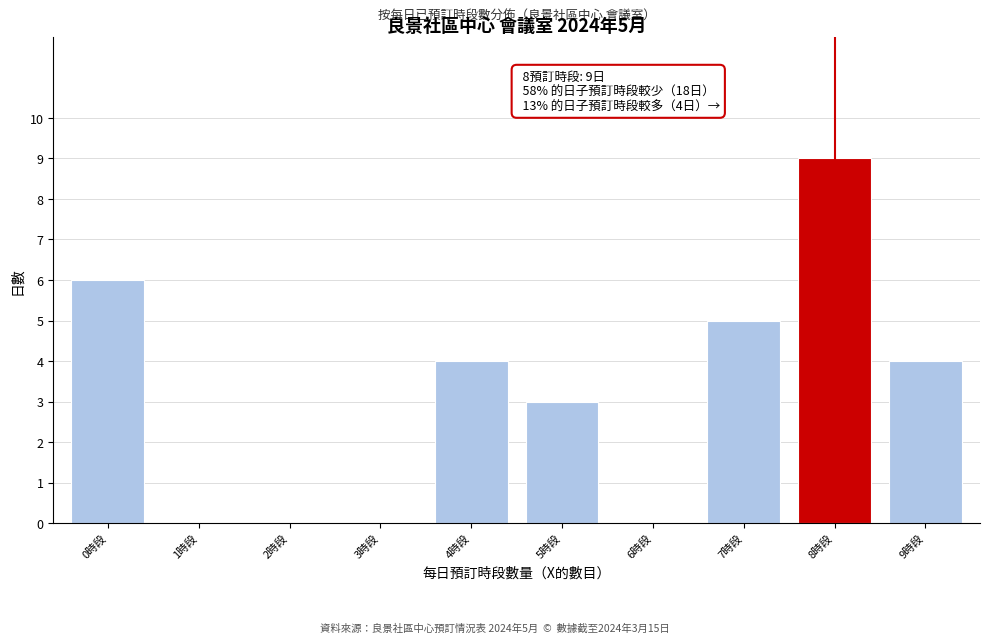

Reading right to left, extract all data points from this chart.

9時段=4	8時段=9	7時段=5	6時段=0	5時段=3	4時段=4	3時段=0	2時段=0	1時段=0	0時段=6